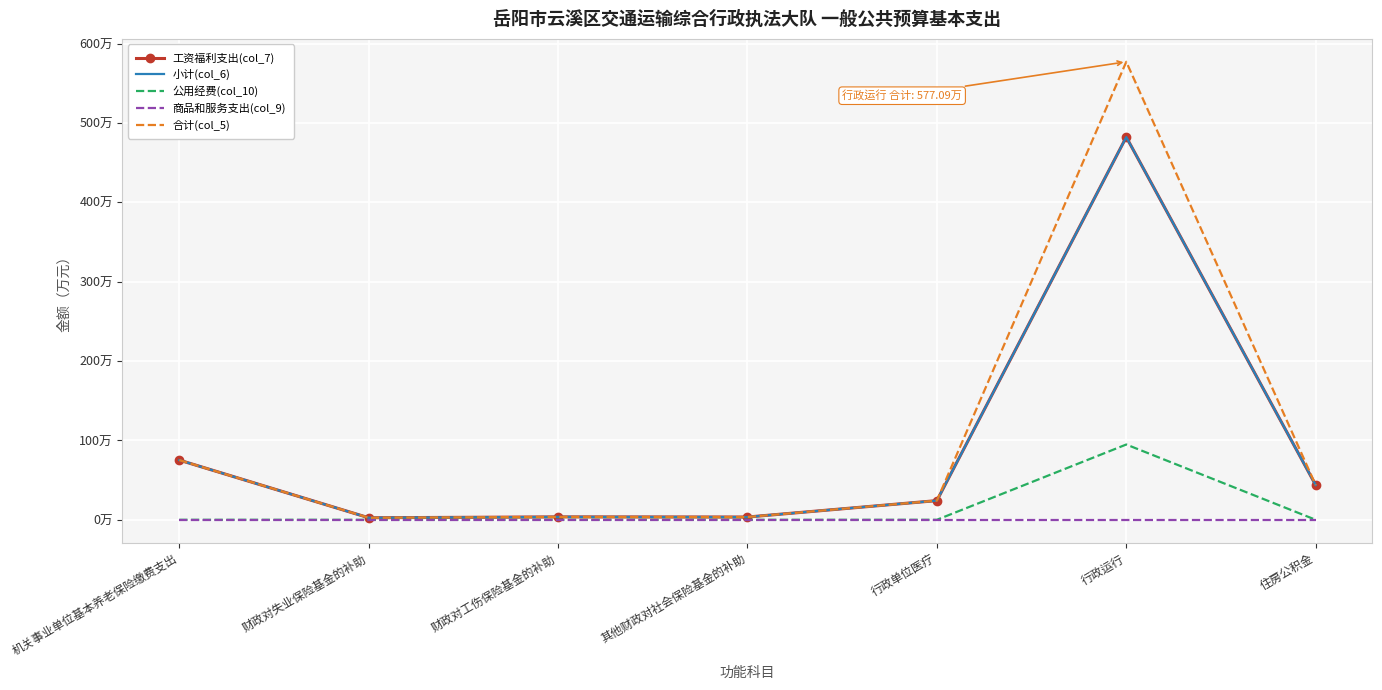

What are all the series names shown in the legend?

工资福利支出(col_7), 小计(col_6), 公用经费(col_10), 商品和服务支出(col_9), 合计(col_5)